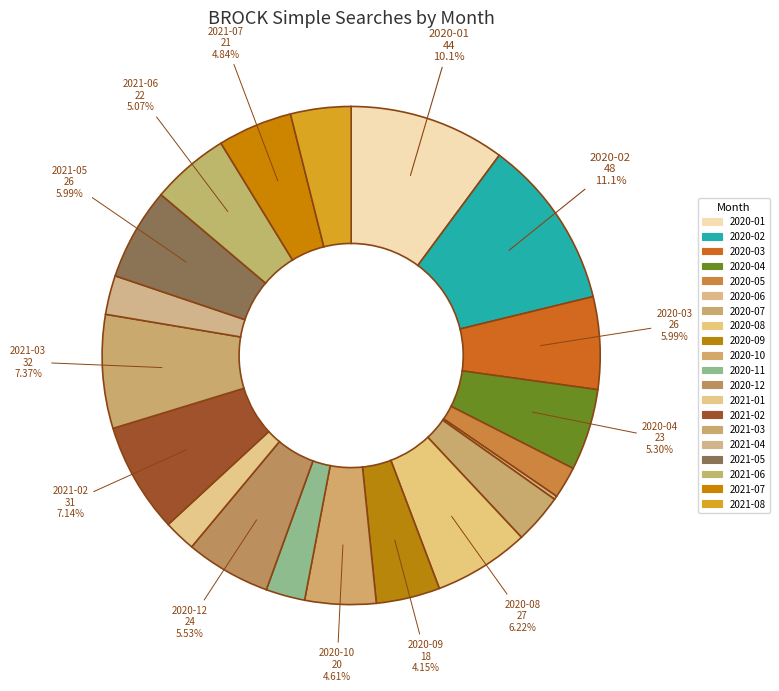

What is the change in value from 2021-05 to 2021-06?

-4